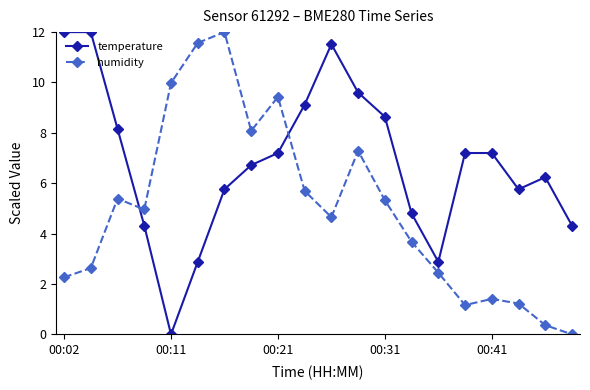

True or false: temperature has more than 0 interior local peaks.

True